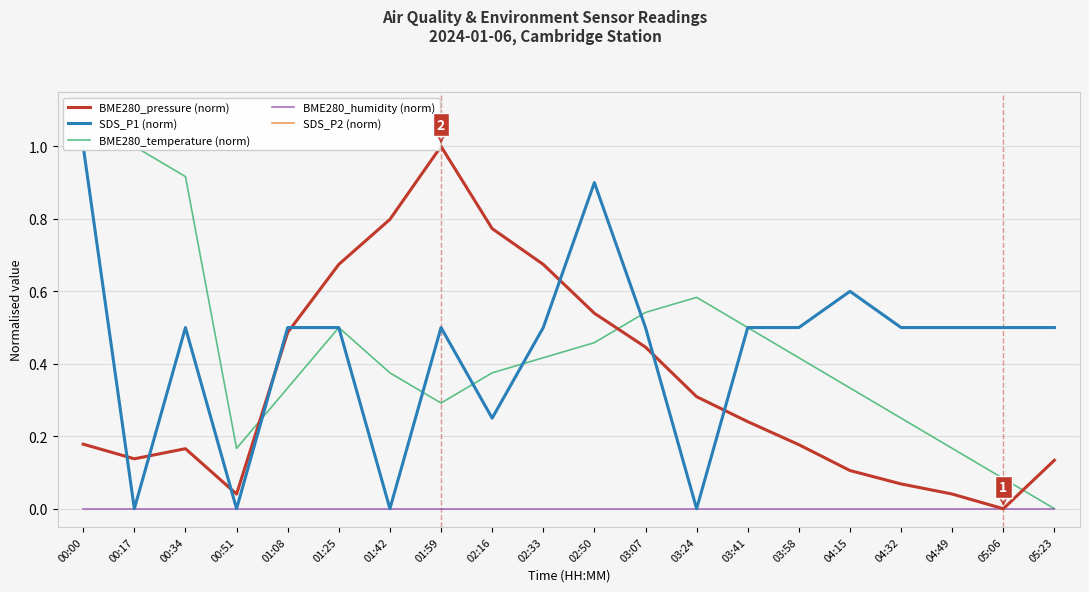

What value does the SDS_P1 (norm) series have at 00:34?

0.5